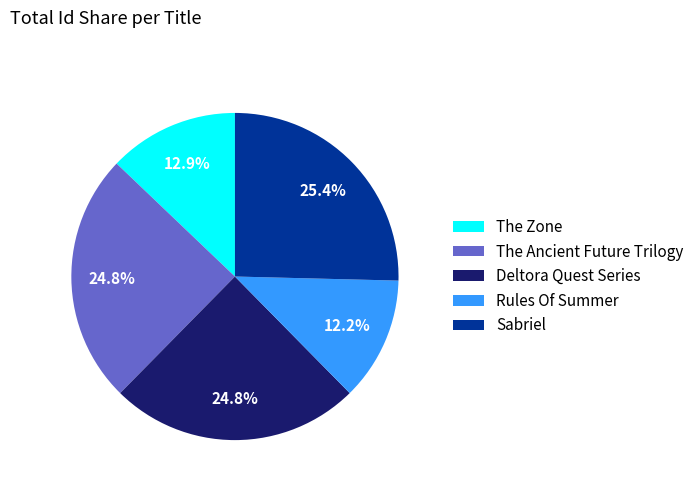

Combined, do Rules Of Summer and The Ancient Future Trilogy account for over 50%?

No